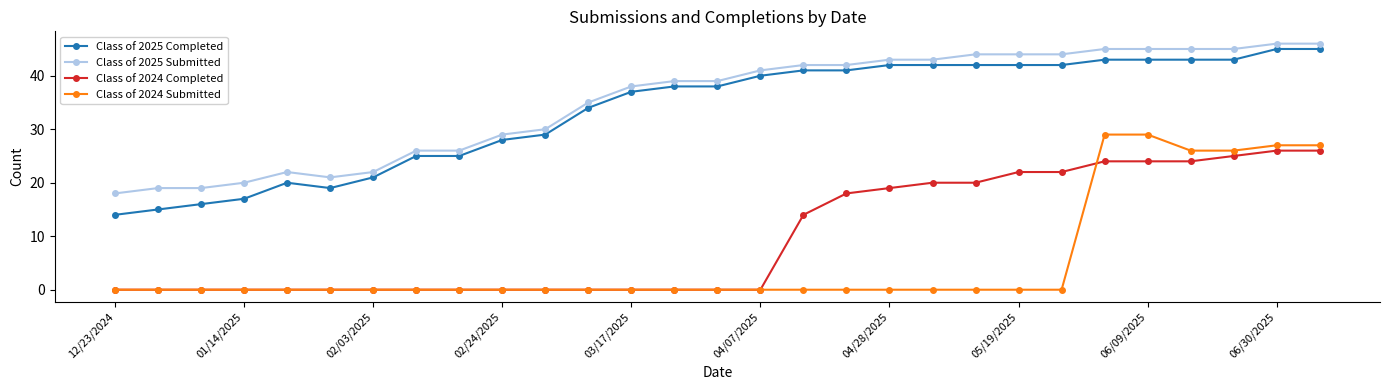

What is the average value of the Class of 2025 Submitted series?

35